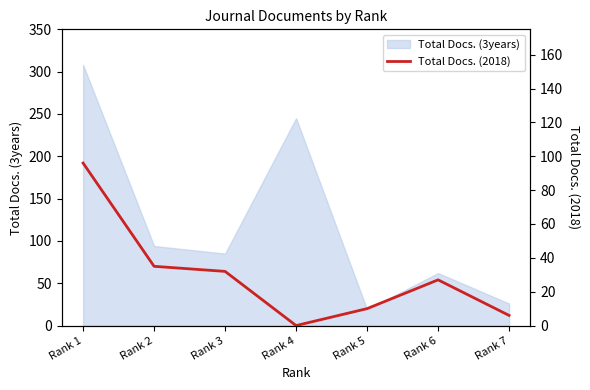

Where does the data first go above 27?

Rank 1